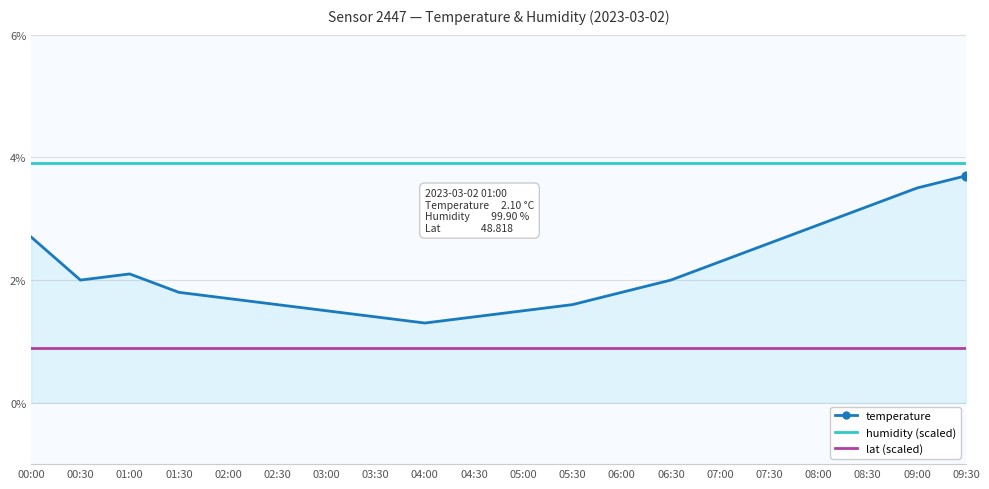

What is the total value across all series at 05:30?

6.4